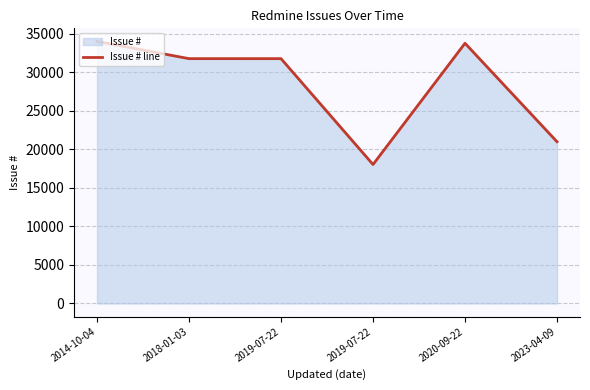

Count the number of data series in this chart.

1